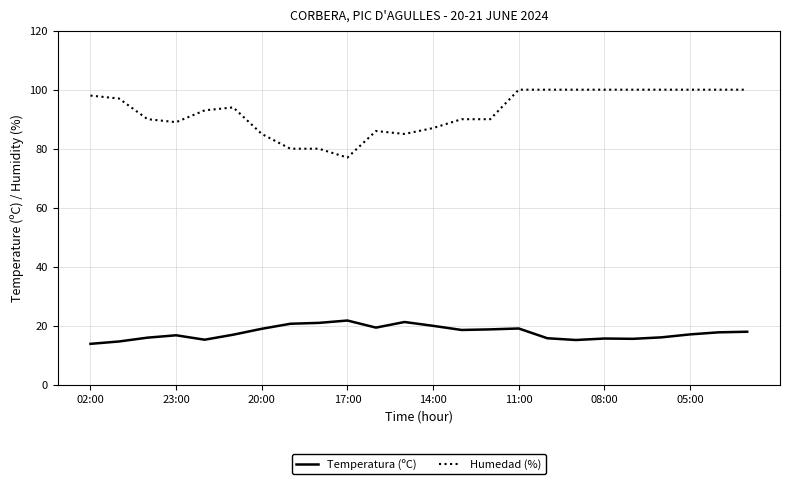

What is the minimum value for Humedad (%)?

77.0